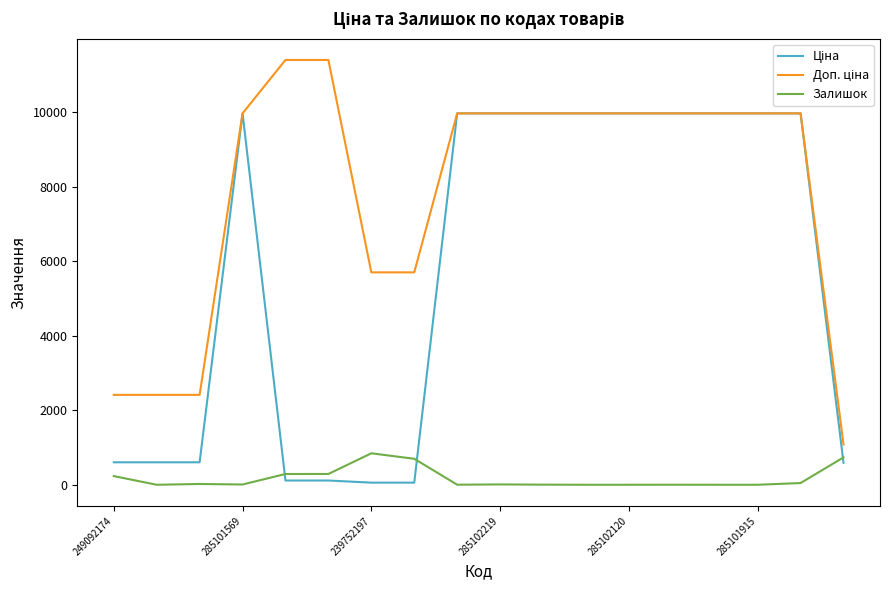

What is the highest value of the Залишок series?

845.0